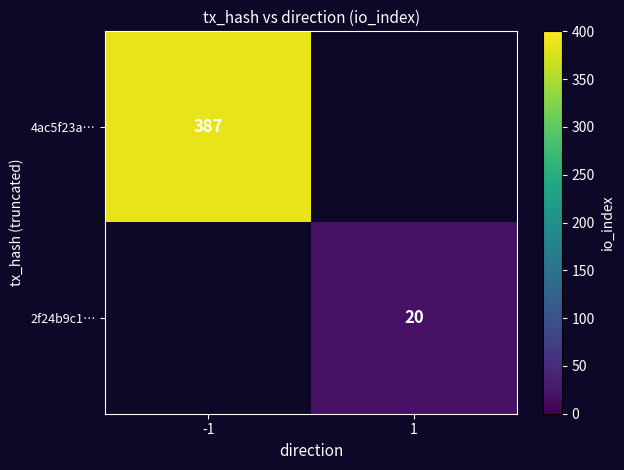

Is it true that 2f24b9c1… equals 33 at 1?

False